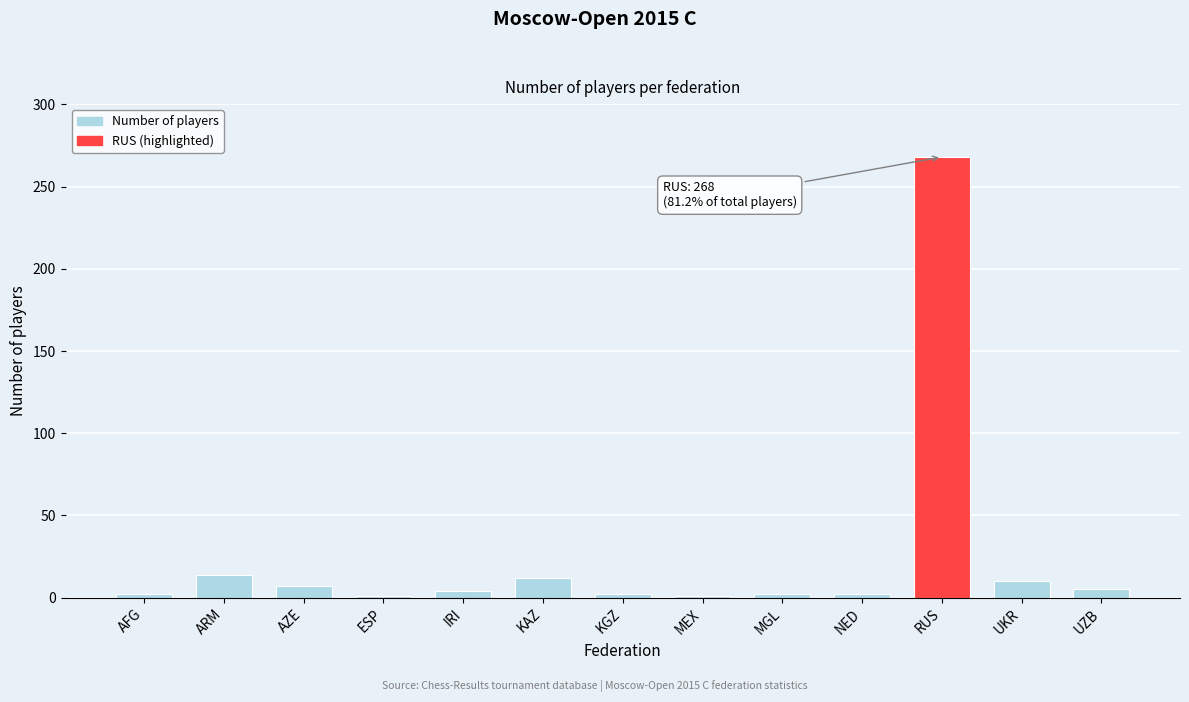

What is the label of the 8th bar from the right?

KAZ